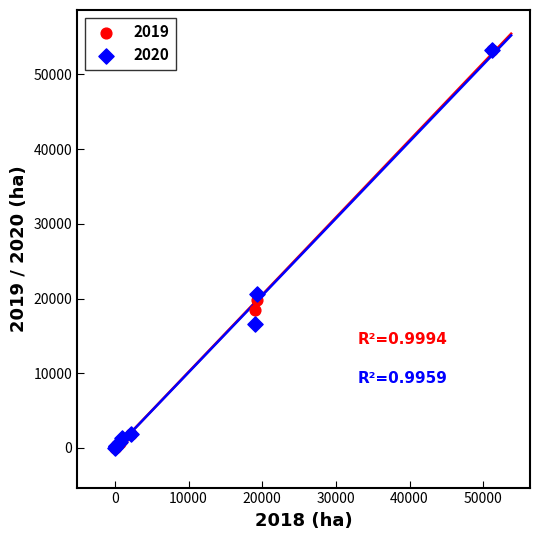

Across all series, what Y value is closest to 26658?

20592.0